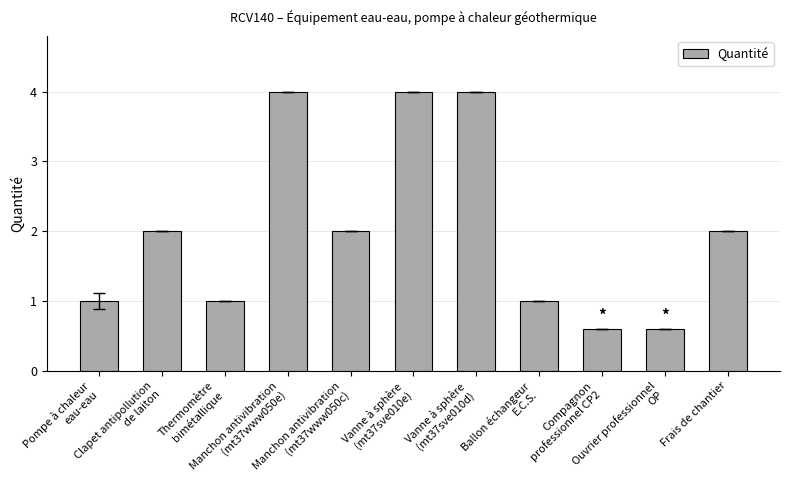

Count the values in the range 1 to 4.

9